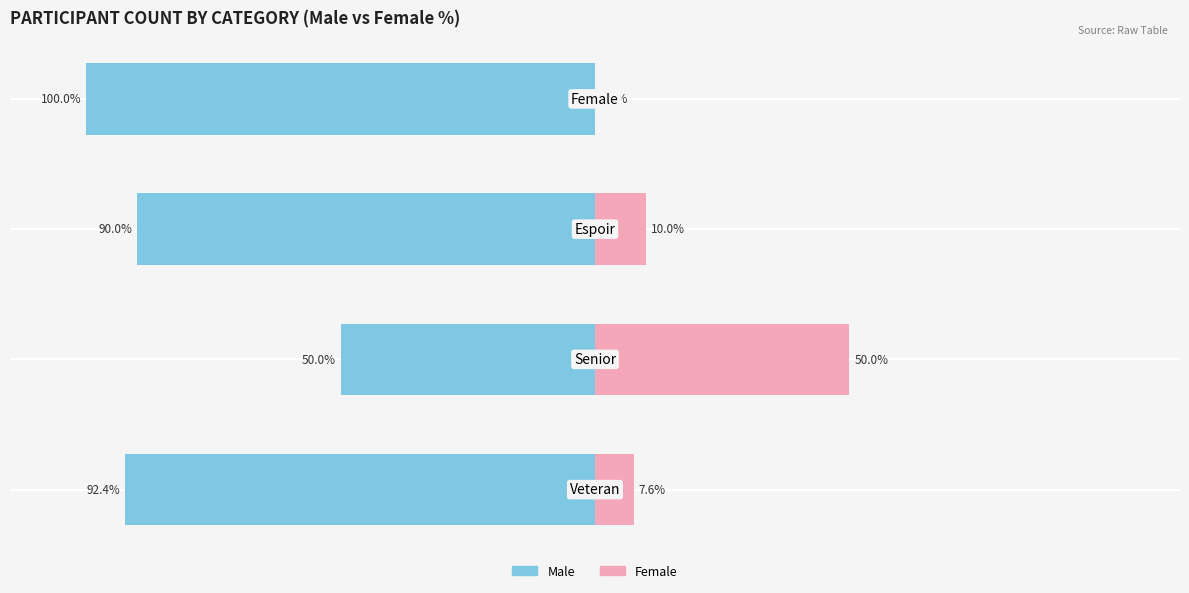

What is the average value of the Female series?

16.9